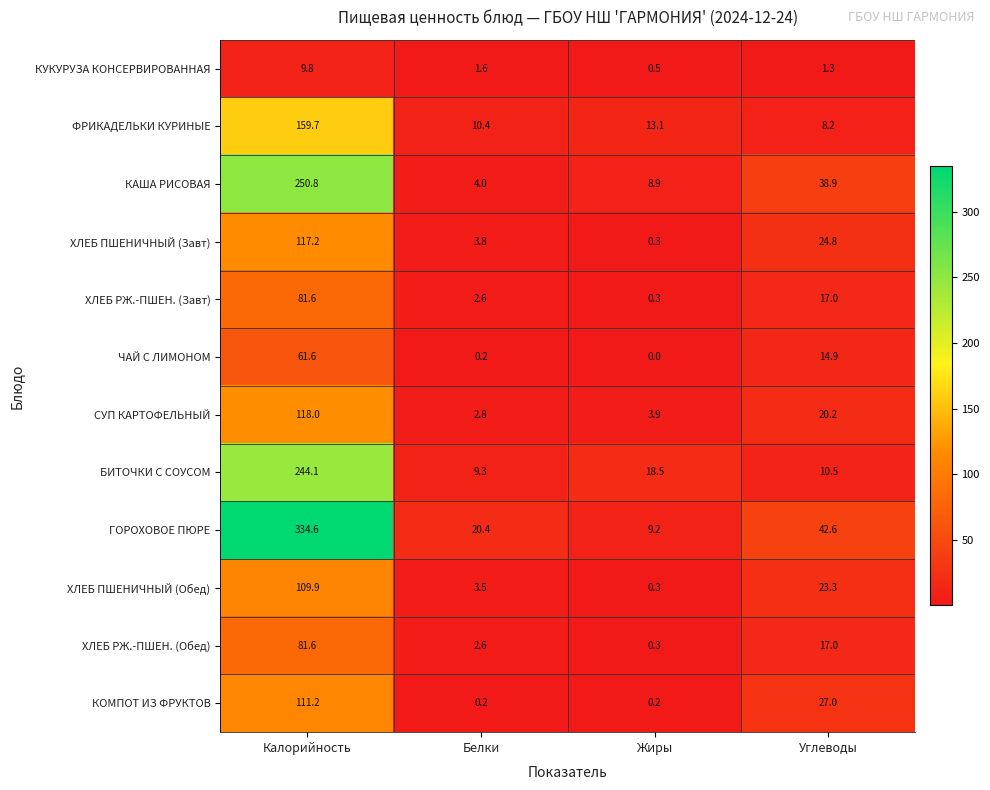

List the labels in order of ХЛЕБ ПШЕНИЧНЫЙ (Обед) value, smallest first.

Жиры, Белки, Углеводы, Калорийность